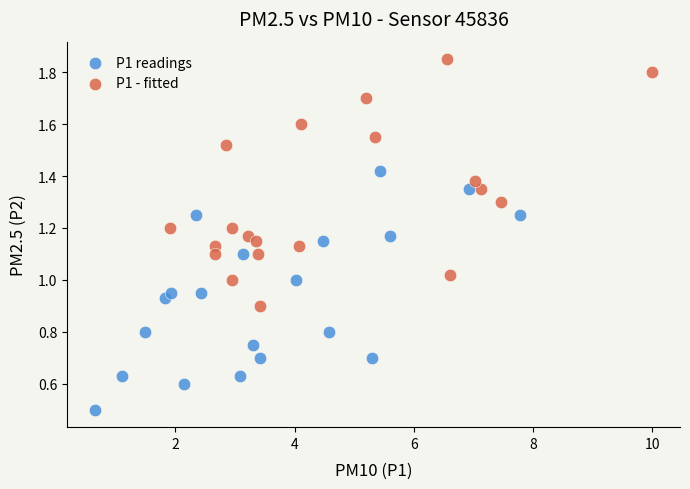

Which series has the largest Y range (max minus min)?

P1 - fitted